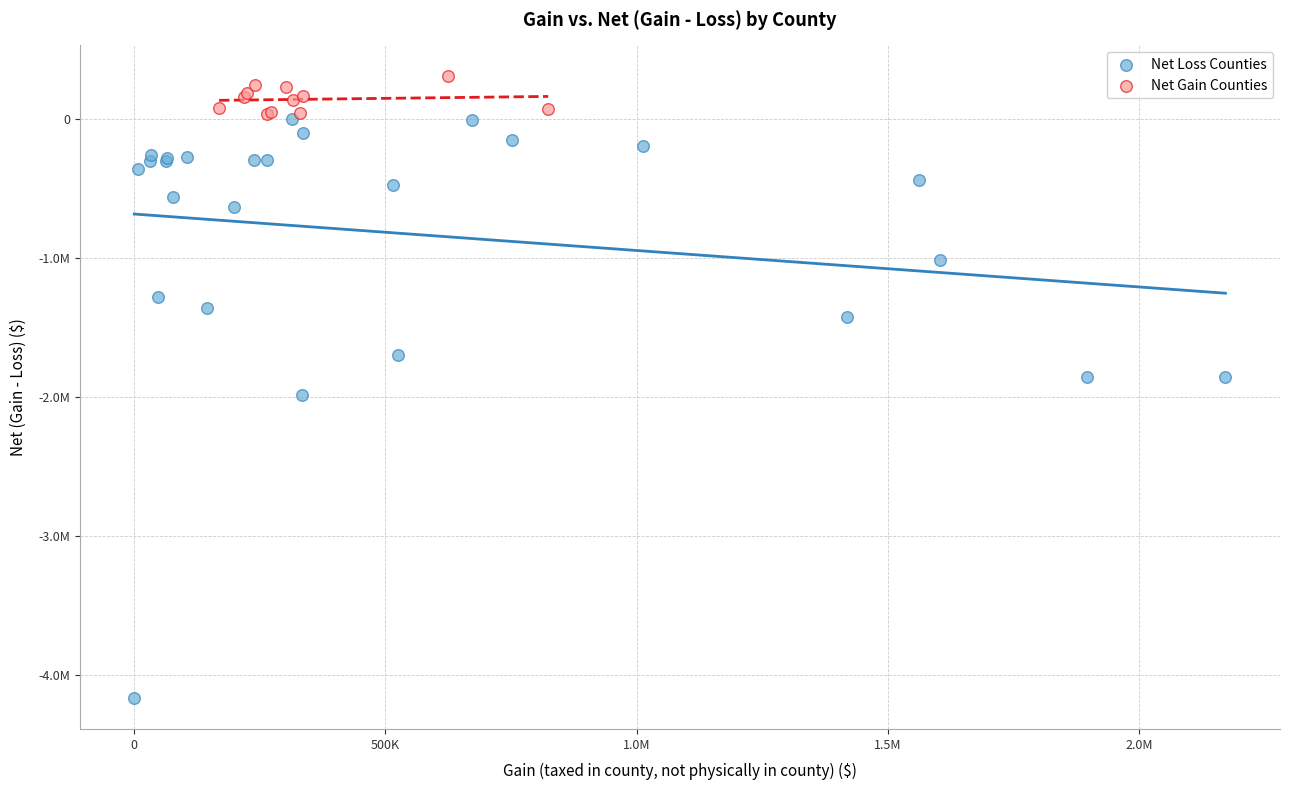

Which series has the widest spread of Y values?

Net Loss Counties